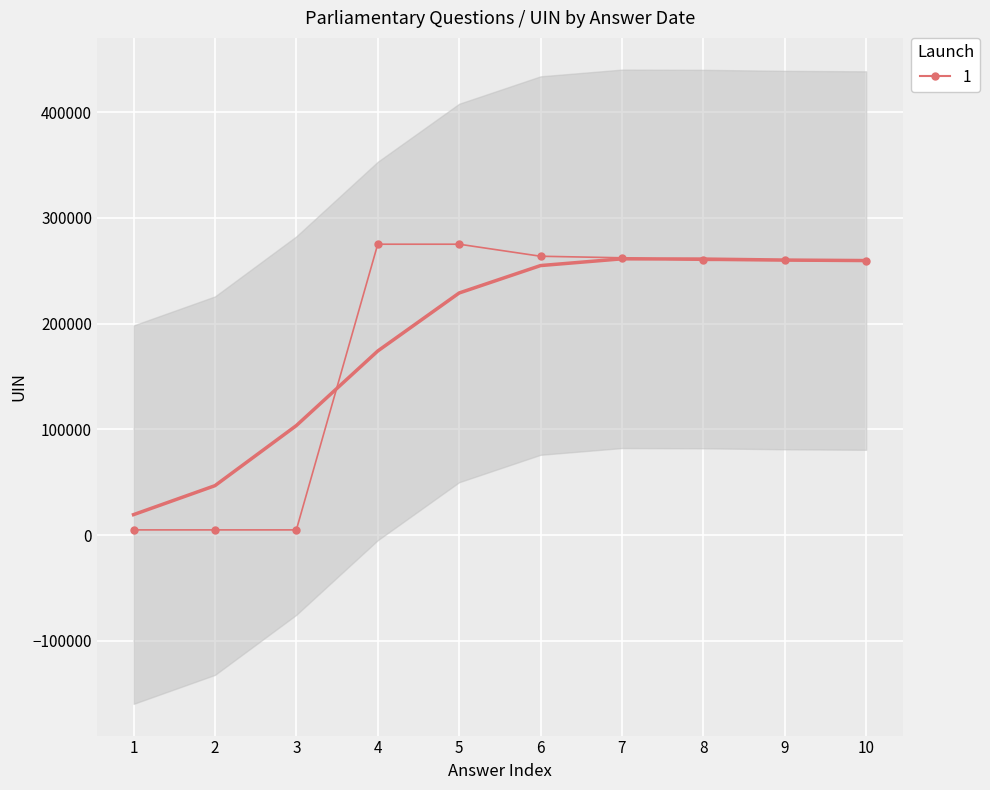

Rank the categories by value from highest to lowest.

5, 4, 6, 7, 9, 8, 10, 3, 2, 1